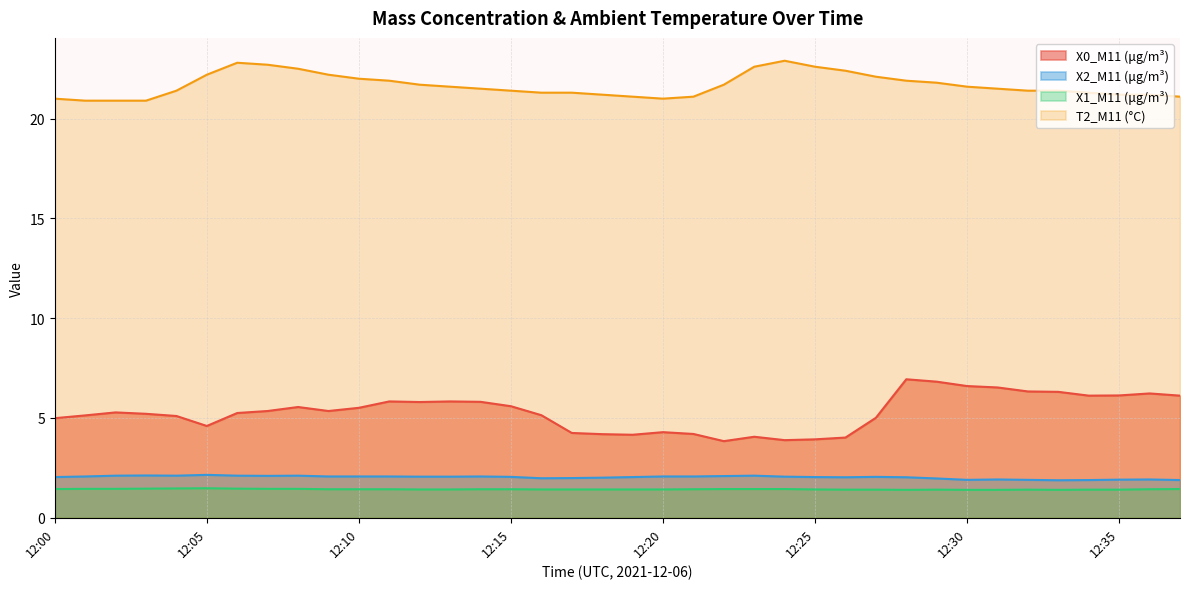

Which series changed the most between 12:21 and 12:28?

X0_M11 (μg/m³)